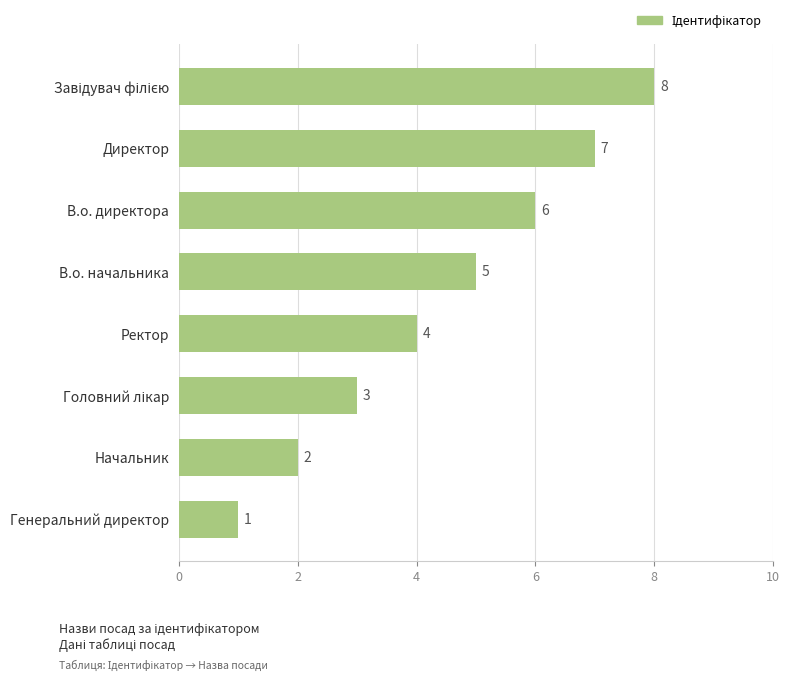

What position from the bottom is Директор?

7